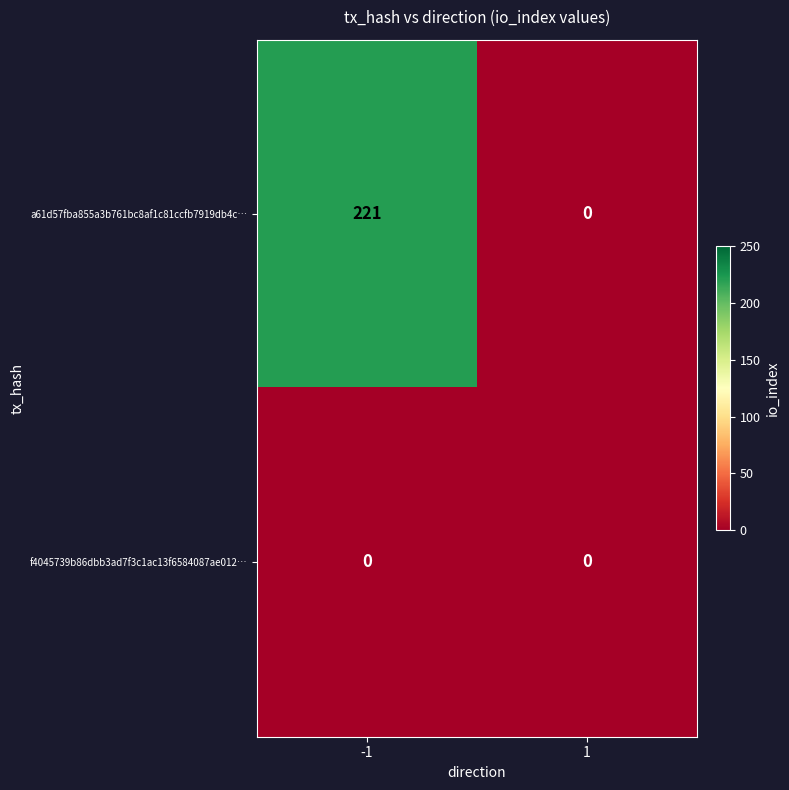

At -1, list the series in order from largest to smallest.

a61d57fba855a3b761bc8af1c81ccfb7919db4c…, f4045739b86dbb3ad7f3c1ac13f6584087ae012…